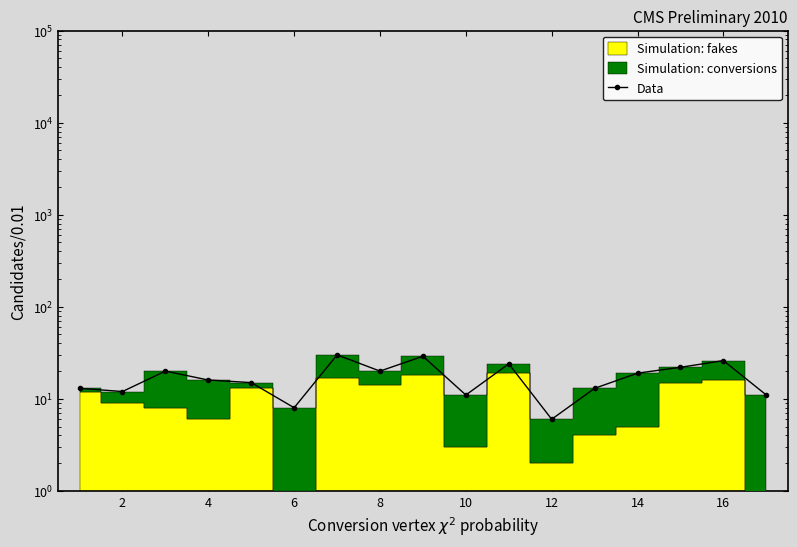

What is the difference between the values at 12 and 4?

10